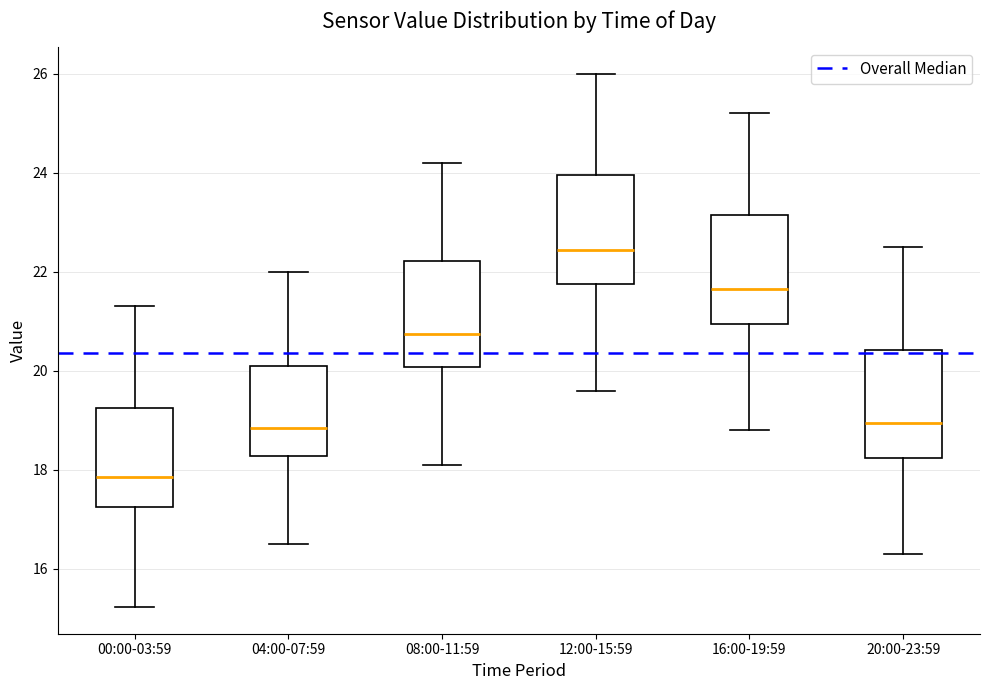

Reading left to right, transcribe this box plot: for each box, give where its median line is, the range the box spans, and where its two whiskers end, as read against the y-axis. The values are not printed on the chart, so give them approximately, as read against the axis.

00:00-03:59: median 17.8, box 17.2 to 19.2, whiskers 15.2 to 21.4
04:00-07:59: median 18.8, box 18.2 to 20.2, whiskers 16.6 to 22.0
08:00-11:59: median 20.8, box 20.0 to 22.2, whiskers 18.2 to 24.2
12:00-15:59: median 22.4, box 21.8 to 24.0, whiskers 19.6 to 26.0
16:00-19:59: median 21.6, box 21.0 to 23.2, whiskers 18.8 to 25.2
20:00-23:59: median 19.0, box 18.2 to 20.4, whiskers 16.4 to 22.6